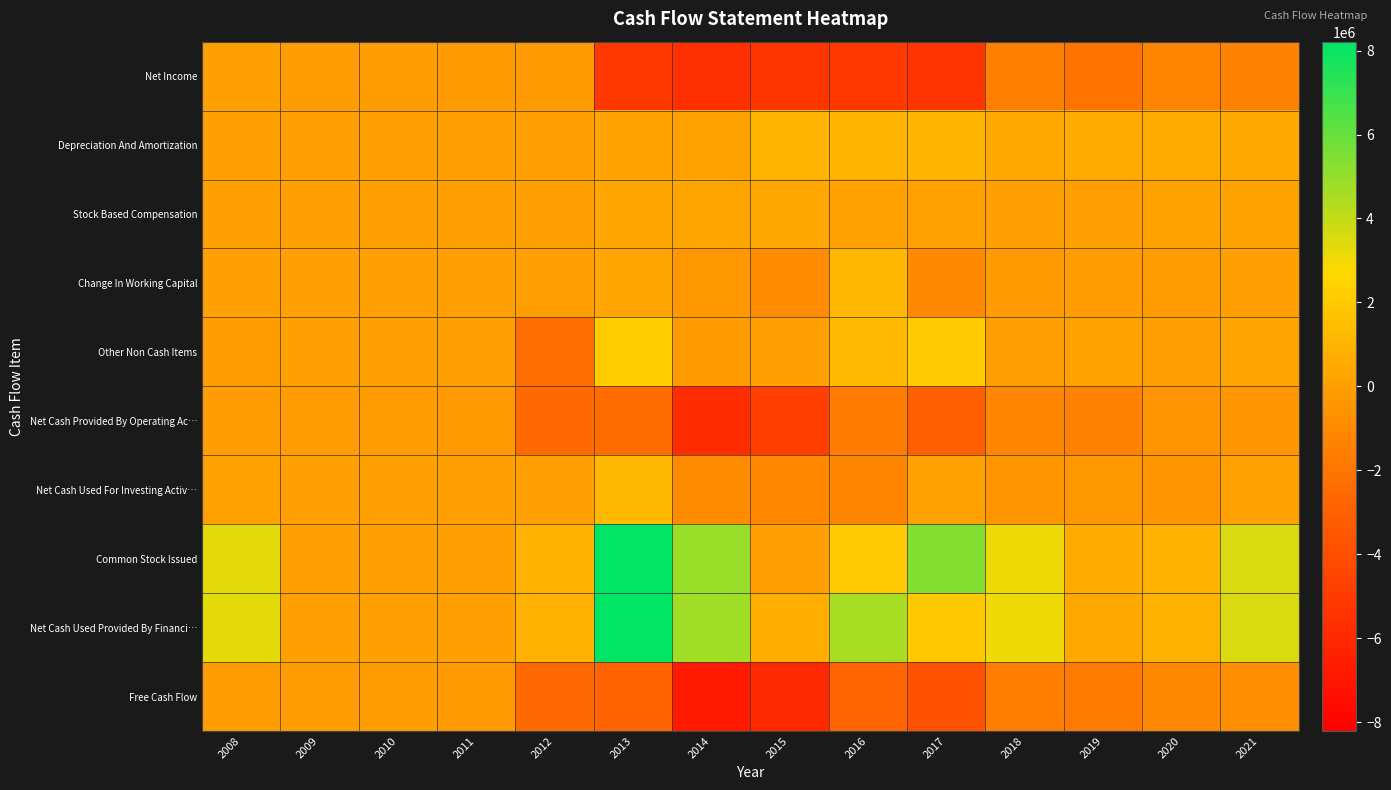

Reading right to left, what are all the values shown in this chart?

Net Income: 2021=-1383358	2020=-1239268	2019=-2116812	2018=-1487534	2017=-5374380	2016=-5193586	2015=-5328042	2014=-5623977	2013=-5239789	2012=-200325	2011=-175000	2010=-82000	2009=-84000	2008=3000
Depreciation And Amortization: 2021=508862	2020=616778	2019=558256	2018=454385	2017=1113246	2016=1029511	2015=997930	2014=135703	2013=160690	2012=0	2011=0	2010=0	2009=0	2008=0
Stock Based Compensation: 2021=168312	2020=206674	2019=48036	2018=43414	2017=87746	2016=80446	2015=335517	2014=267126	2013=258564	2012=0	2011=0	2010=0	2009=0	2008=22000
Change In Working Capital: 2021=55111	2020=-145255	2019=-69351	2018=-169832	2017=-984248	2016=1126556	2015=-937685	2014=-376082	2013=320608	2012=-3482	2011=5000	2010=1000	2009=4000	2008=7000
Other Non Cash Items: 2021=235751	2020=-4320	2019=145526	2018=-35117	2017=2064620	2016=1298471	2015=63065	2014=-186559	2013=2149036	2012=-2315130	2011=-12000	2010=-10000	2009=-14000	2008=-104000
Net Cash Provided By Operating Ac…: 2021=-415322	2020=-565391	2019=-1434345	2018=-1194684	2017=-3093016	2016=-1658602	2015=-4869215	2014=-5783789	2013=-2350891	2012=-2518937	2011=-182000	2010=-91000	2009=-94000	2008=-72000
Net Cash Used For Investing Activ…: 2021=108699	2020=-472199	2019=-314557	2018=-405615	2017=80649	2016=-1141288	2015=-1077727	2014=-952152	2013=1246463	2012=7120	2011=12000	2010=10000	2009=8000	2008=110000
Common Stock Issued: 2021=3557330	2020=920504	2019=566558	2018=3080119	2017=5400925	2016=2077288	2015=7352	2014=4937596	2013=8210000	2012=900013	2011=0	2010=0	2009=0	2008=3318000
Net Cash Used Provided By Financi…: 2021=3557330	2020=839967	2019=459186	2018=3075515	2017=2014799	2016=4574354	2015=714061	2014=4762528	2013=8211867	2012=823187	2011=0	2010=0	2009=0	2008=3318000
Free Cash Flow: 2021=-756763	2020=-1037688	2019=-1749131	2018=-1600545	2017=-3786971	2016=-2804130	2015=-5965433	2014=-6798367	2013=-2898503	2012=-2518937	2011=-182000	2010=-91000	2009=-94000	2008=-72000